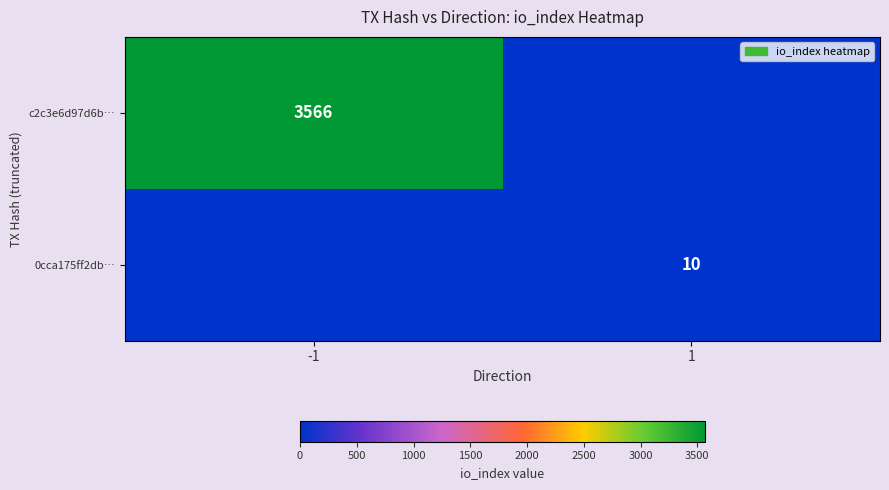

True or false: 0cca175ff2db… has a value of 10 at 1.

True